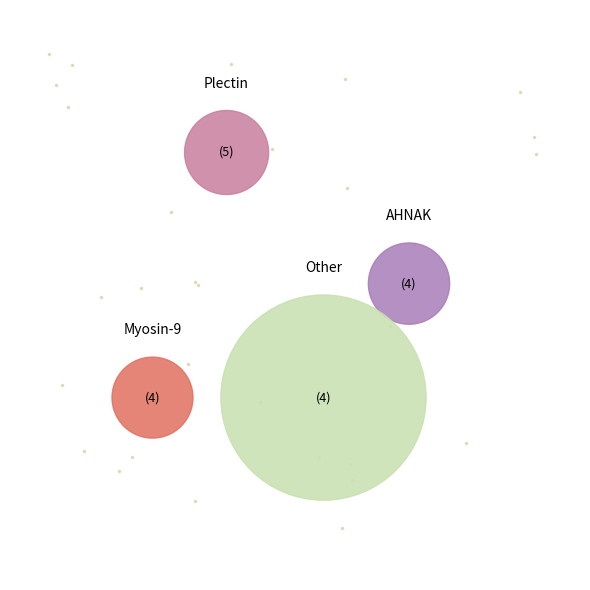

To the nearest percent, what is the average slice percentage?

9%